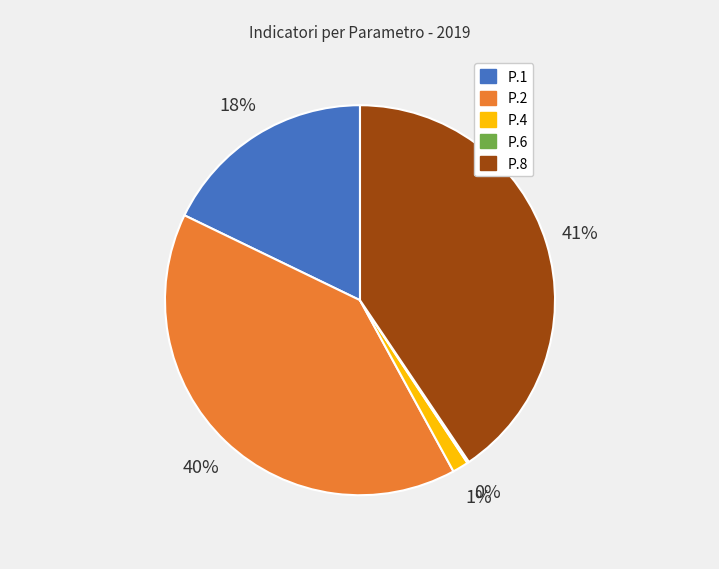

Does any single category account for the majority?

No